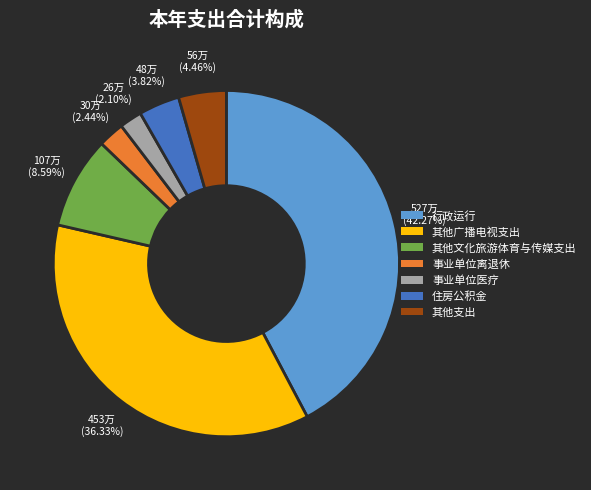

To the nearest percent, what is the combined percentage of 其他支出 and 住房公积金?

8%